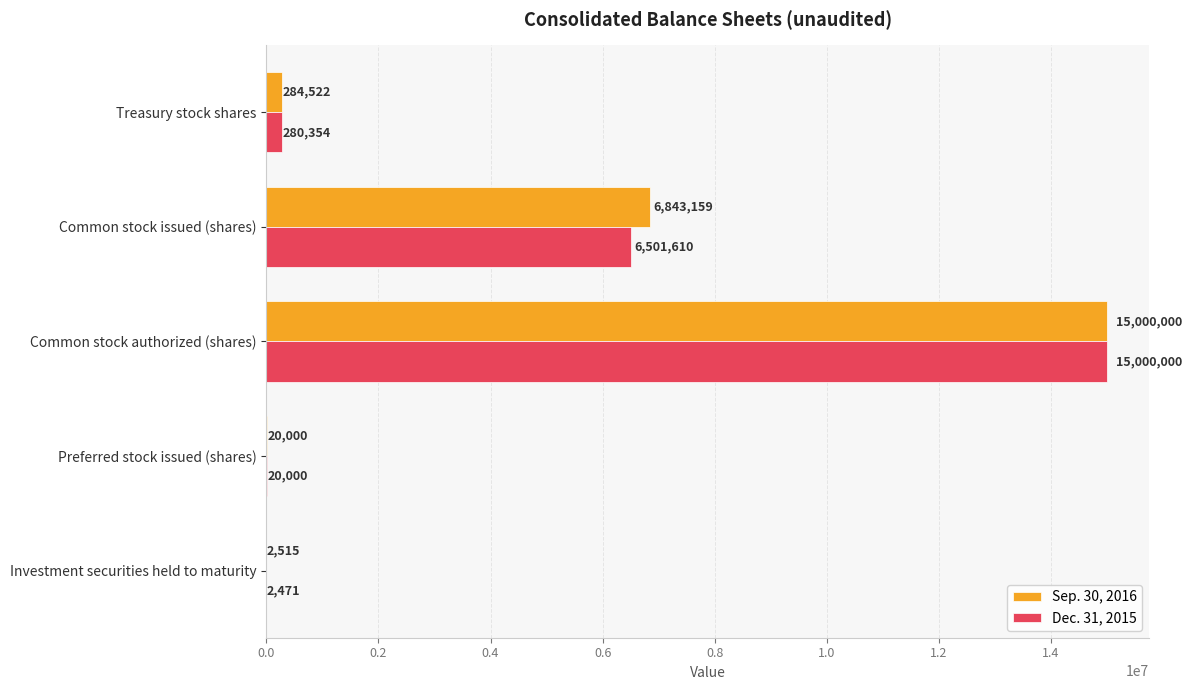

What is the approximate value of Dec. 31, 2015 at Common stock authorized (shares)?

15000000